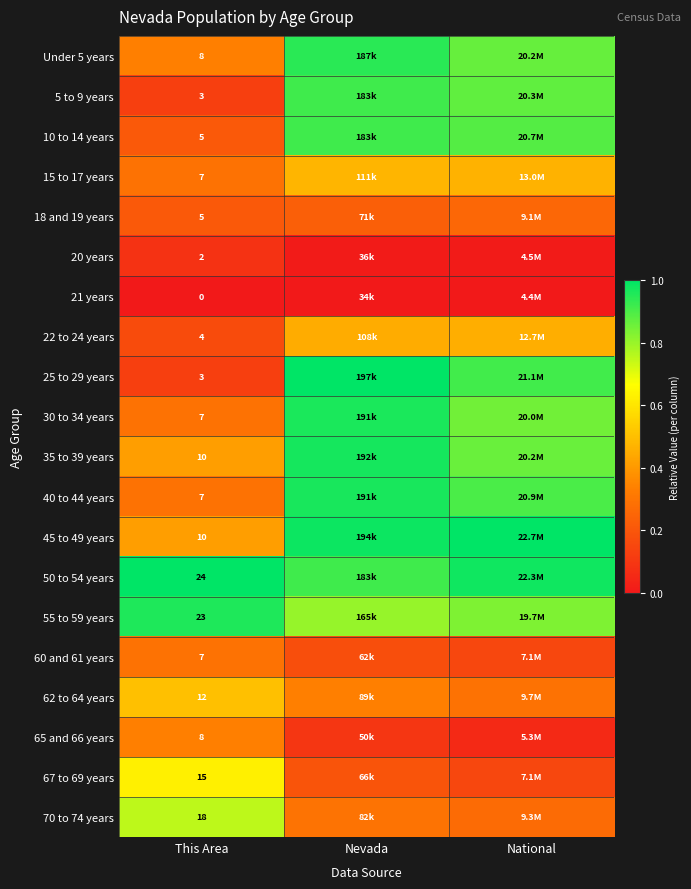

At how many categories does at least one series exceed 0?

3